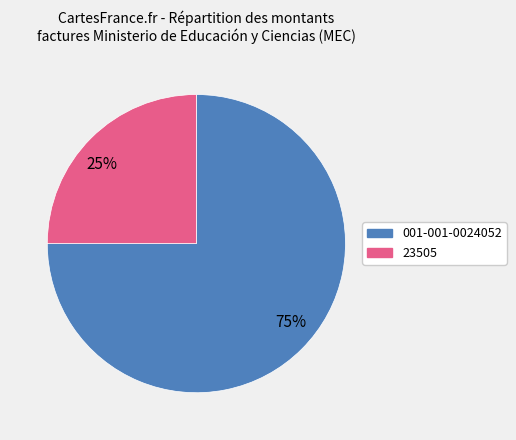

What is the largest slice in the pie chart?

75%